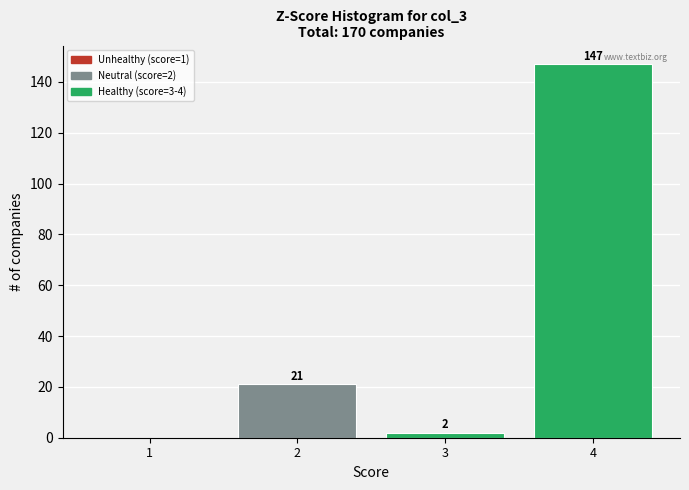

Reading left to right, transcribe all the data shown in this chart.

1=0	2=21	3=2	4=147